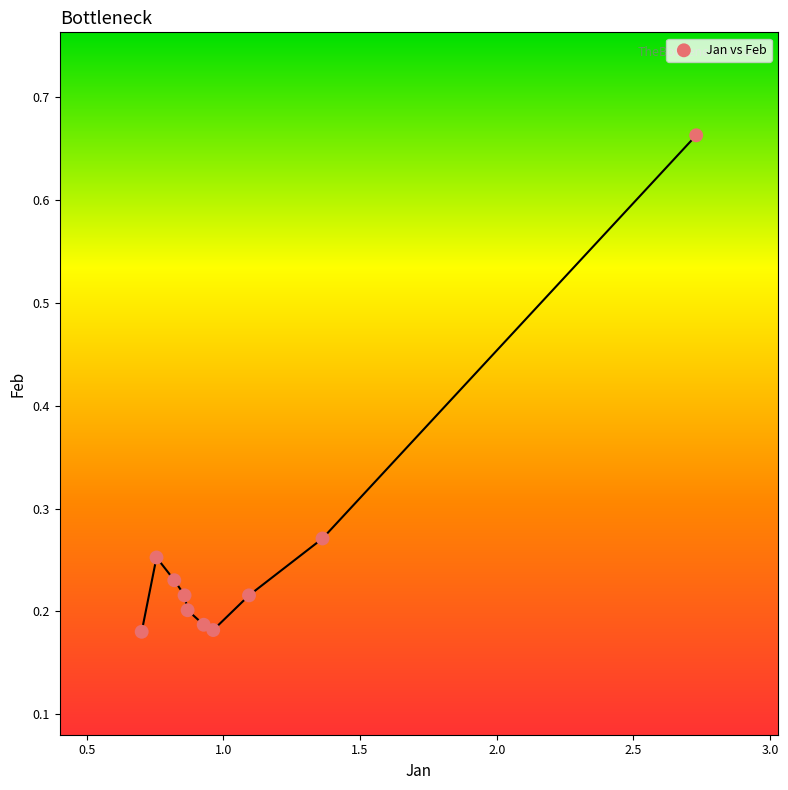

What is the average X value?

1.1